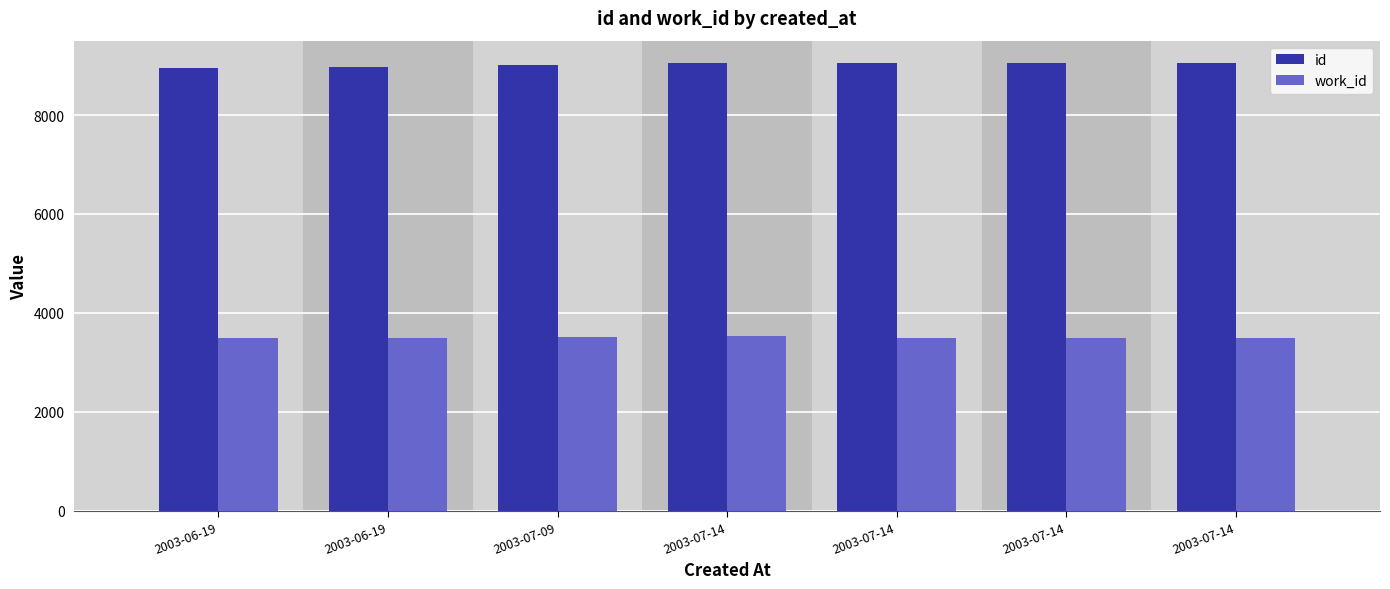

What is the label of the 5th bar from the left?

2003-07-14